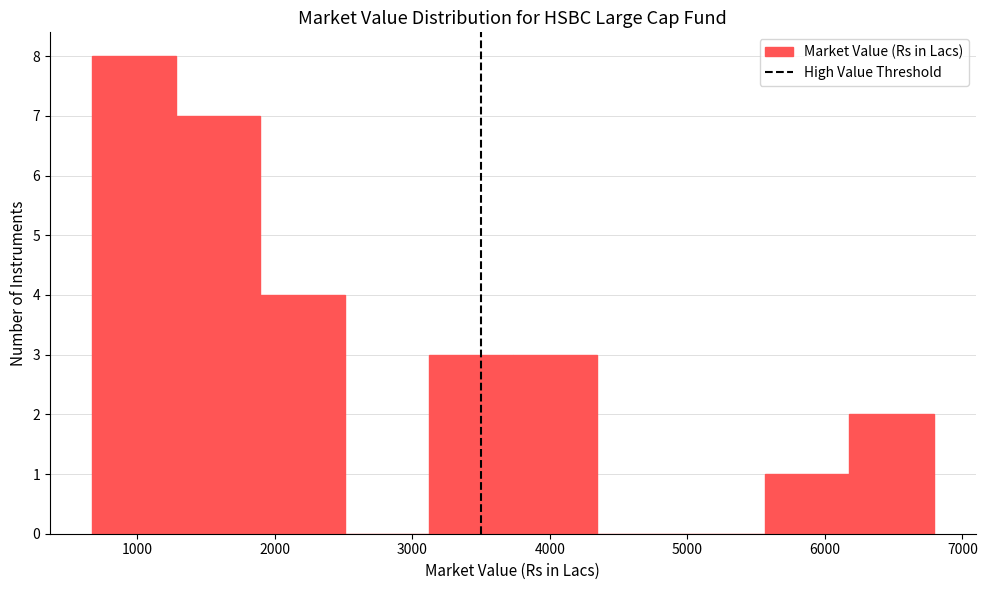

Over which range of the x-axis is the bar tallest?

700 to 1300